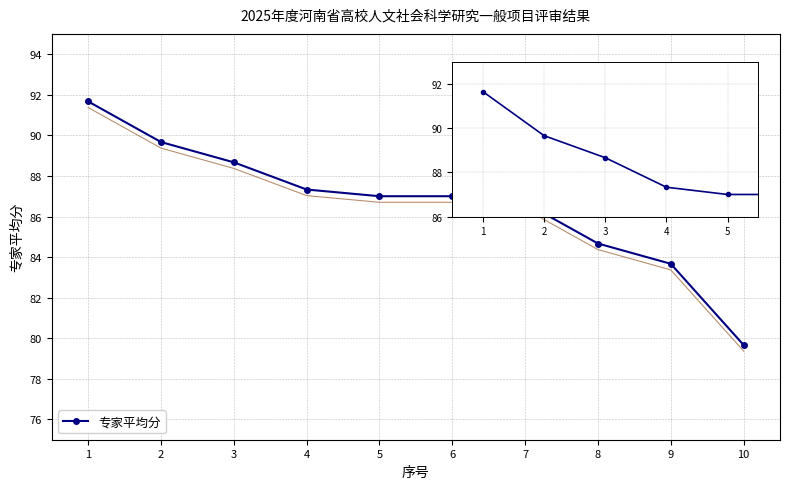

How many lines are shown in the chart?

1